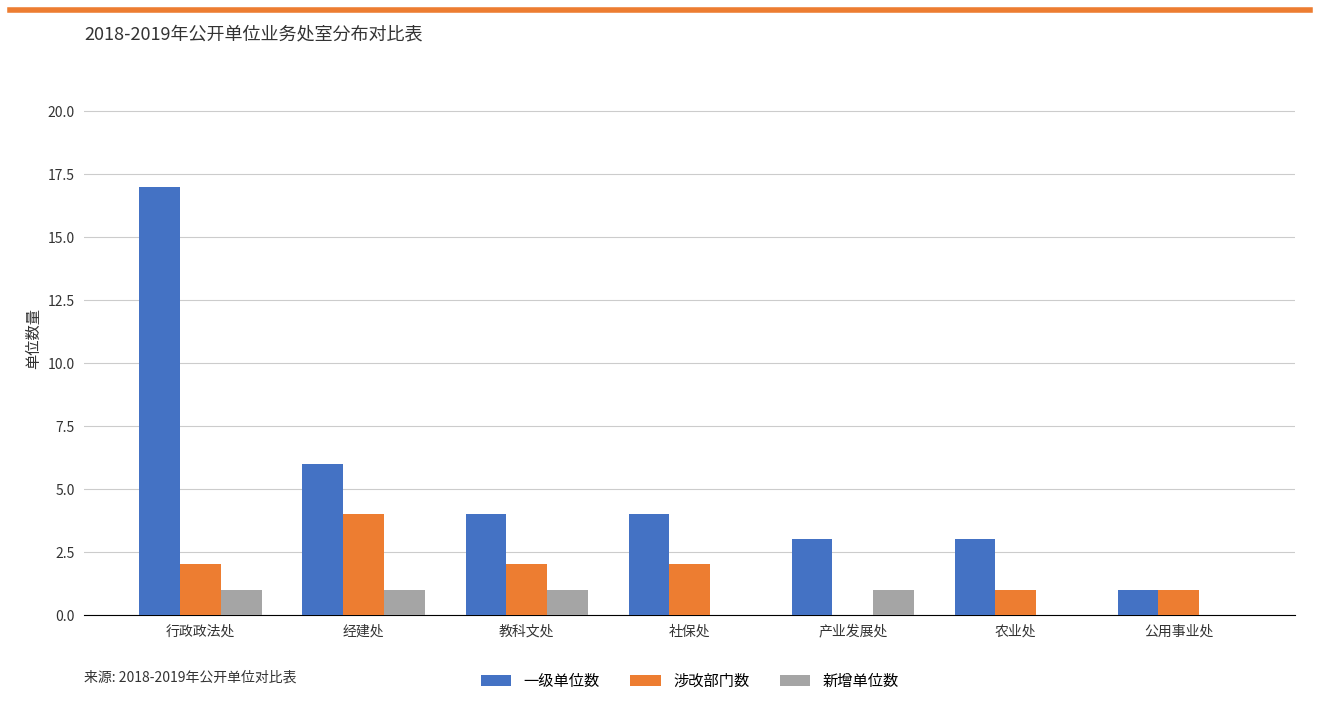

Reading left to right, extract all data points from this chart.

一级单位数: 行政政法处=17	经建处=6	教科文处=4	社保处=4	产业发展处=3	农业处=3	公用事业处=1
涉改部门数: 行政政法处=2	经建处=4	教科文处=2	社保处=2	产业发展处=0	农业处=1	公用事业处=1
新增单位数: 行政政法处=1	经建处=1	教科文处=1	社保处=0	产业发展处=1	农业处=0	公用事业处=0